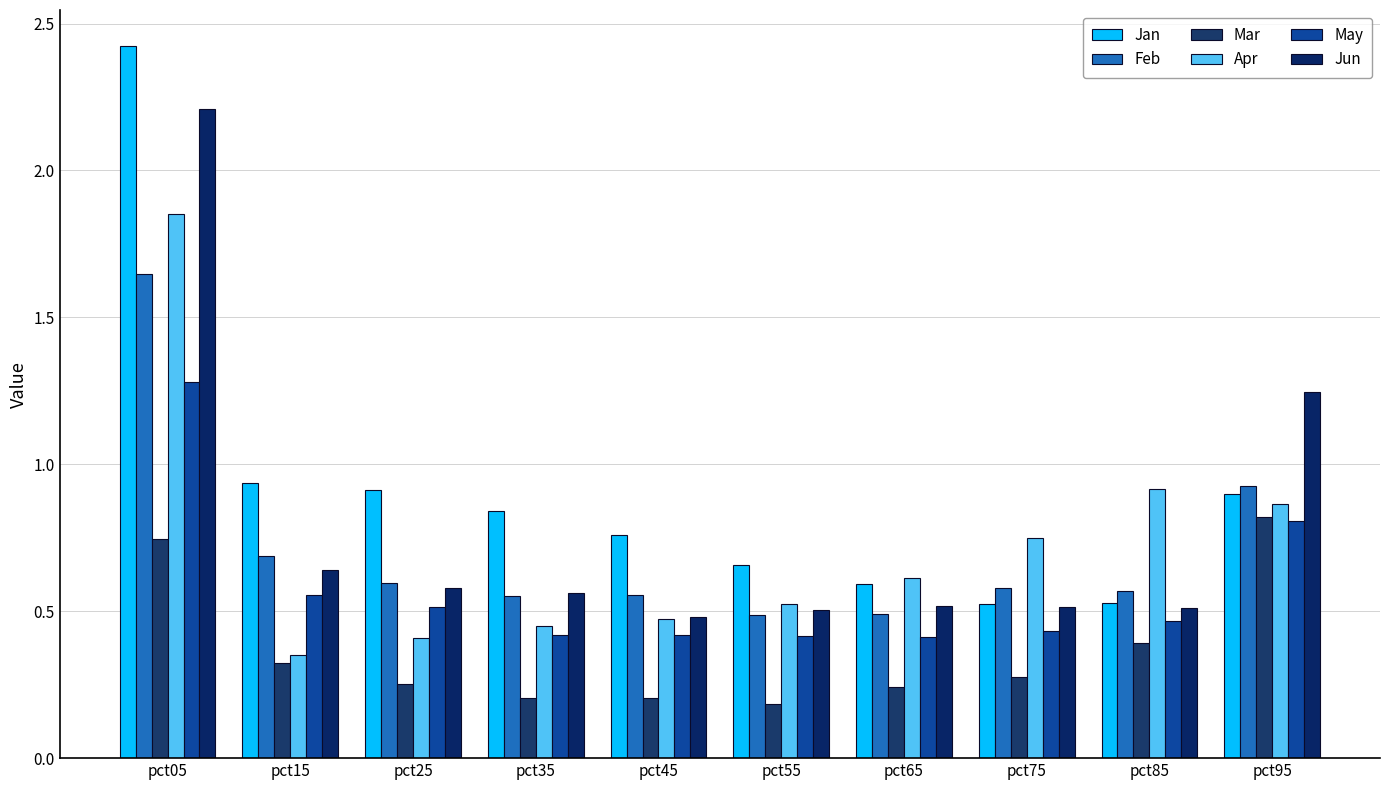

How many groups of bars are there?

10